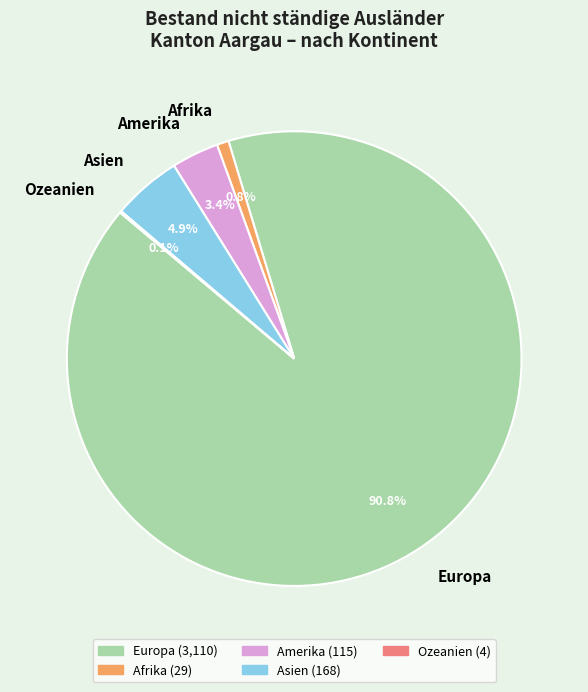

Do Europa and Amerika together represent more than half of the pie?

Yes